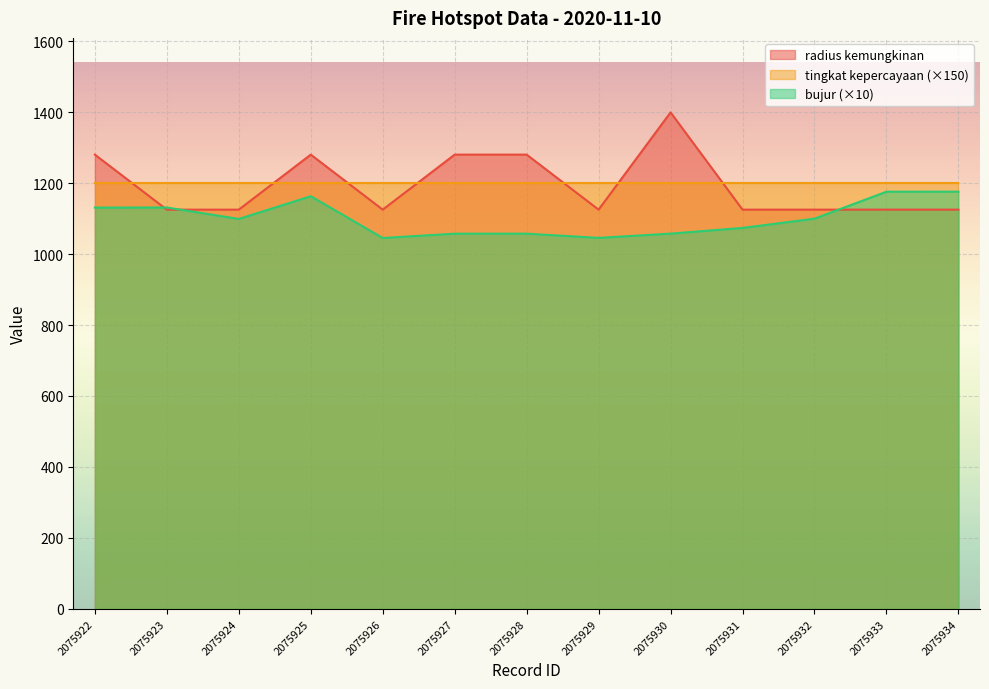

How many distinct data groups are displayed?

3